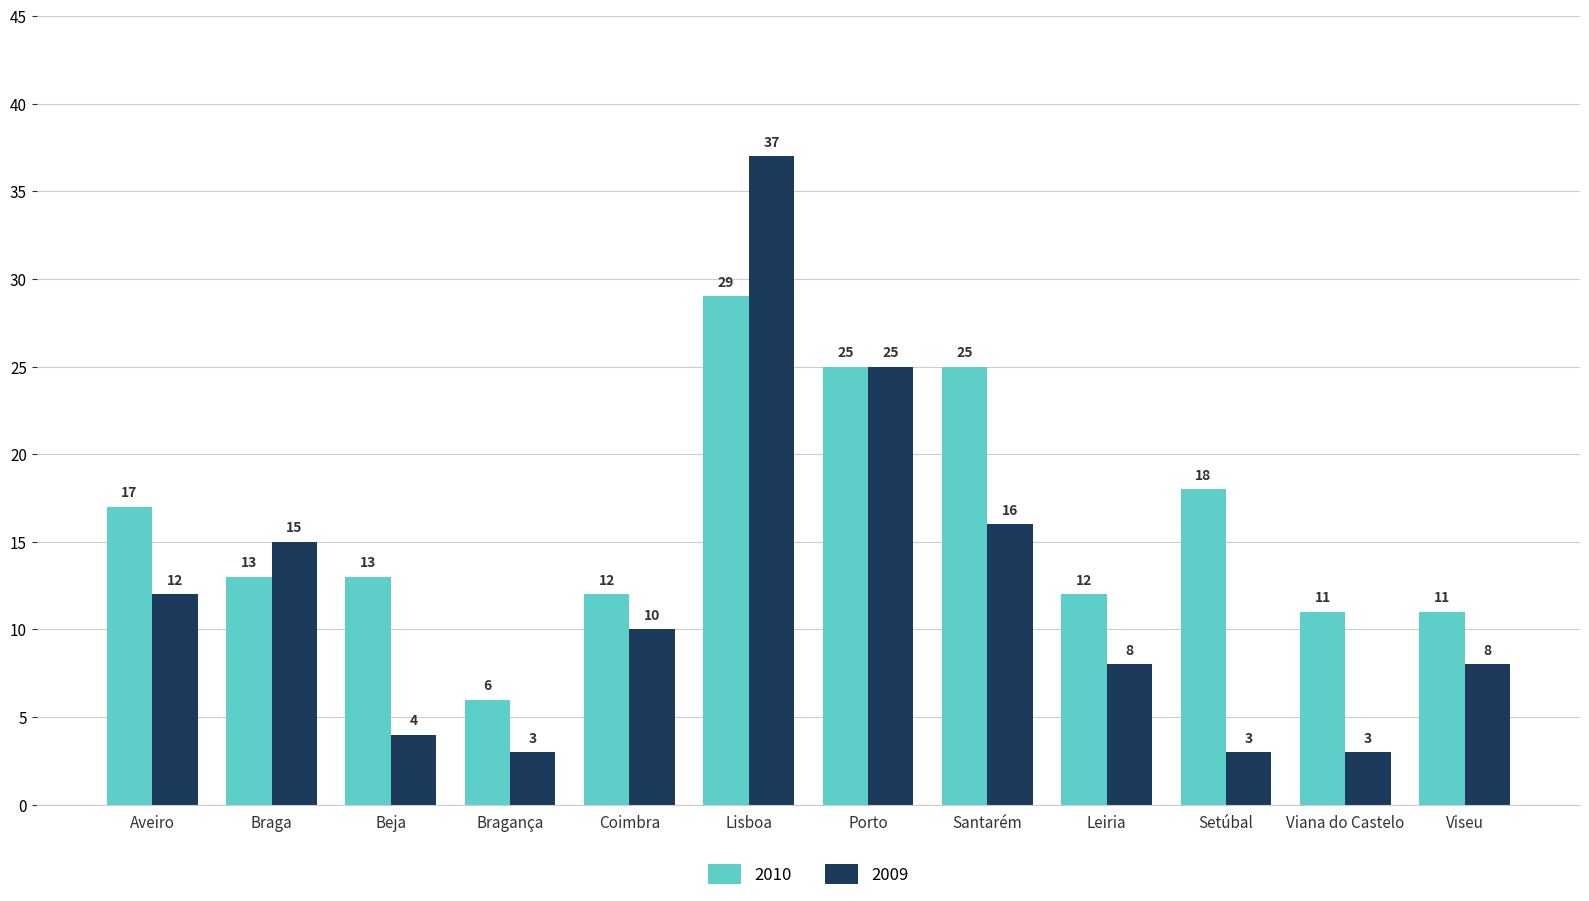

List the series in order of their peak value, lowest first.

2010, 2009